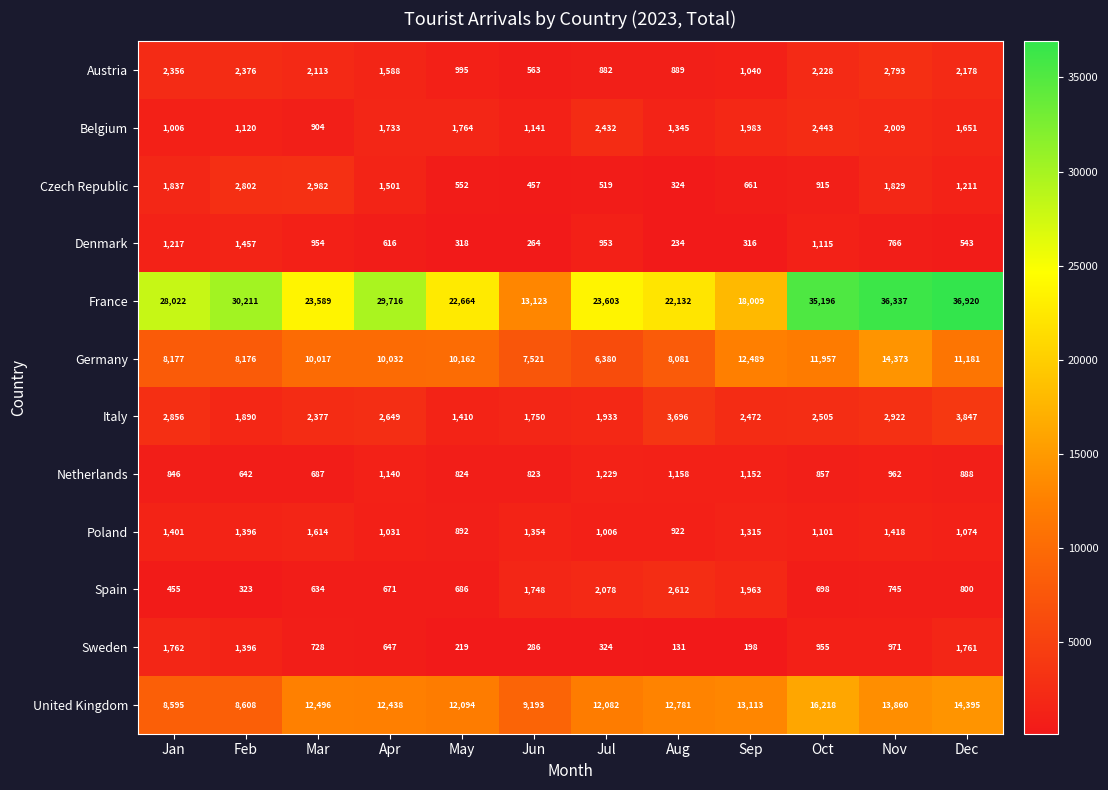

Rank the series by their maximum value, from highest to lowest.

France, United Kingdom, Germany, Italy, Czech Republic, Austria, Spain, Belgium, Sweden, Poland, Denmark, Netherlands